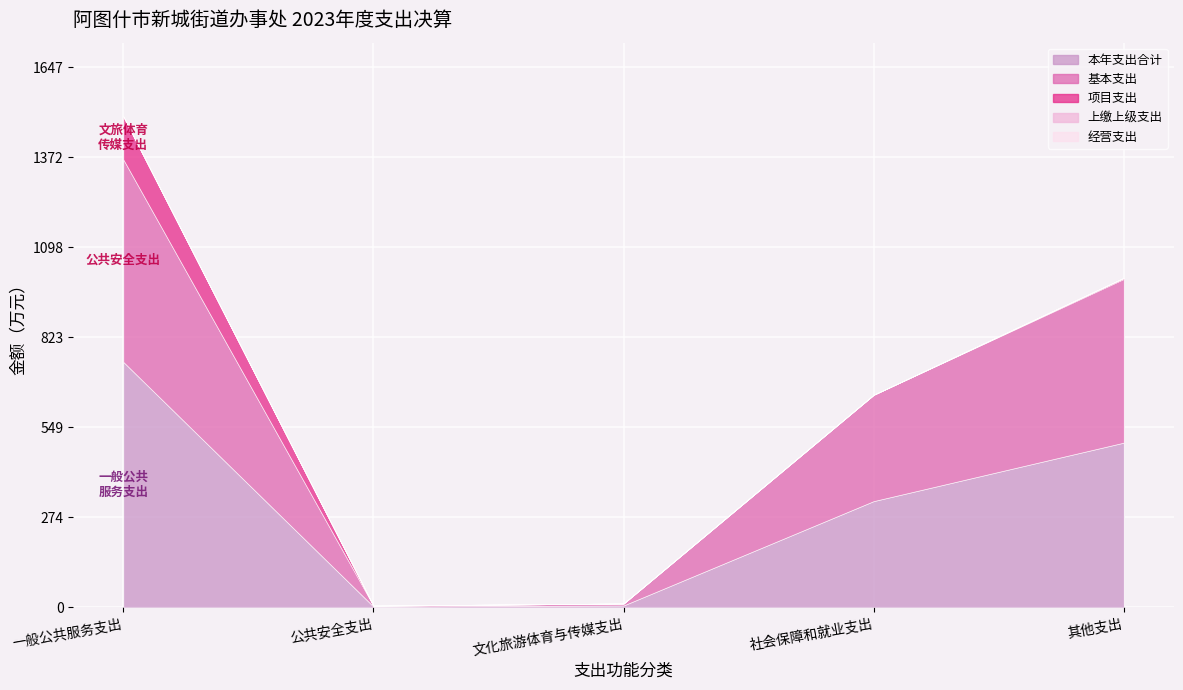

Which series changed the most between 一般公共服务支出 and 社会保障和就业支出?

本年支出合计